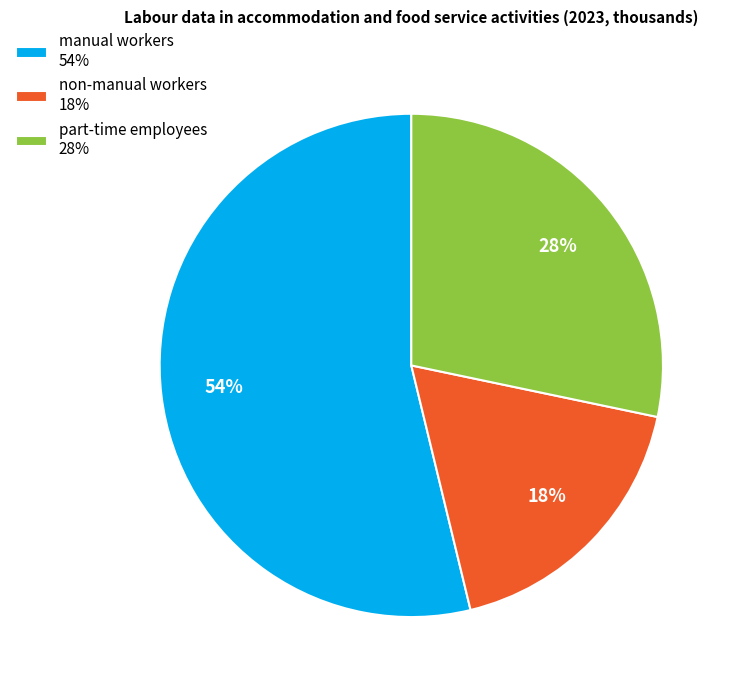

To the nearest percent, what is the average slice percentage?

33%